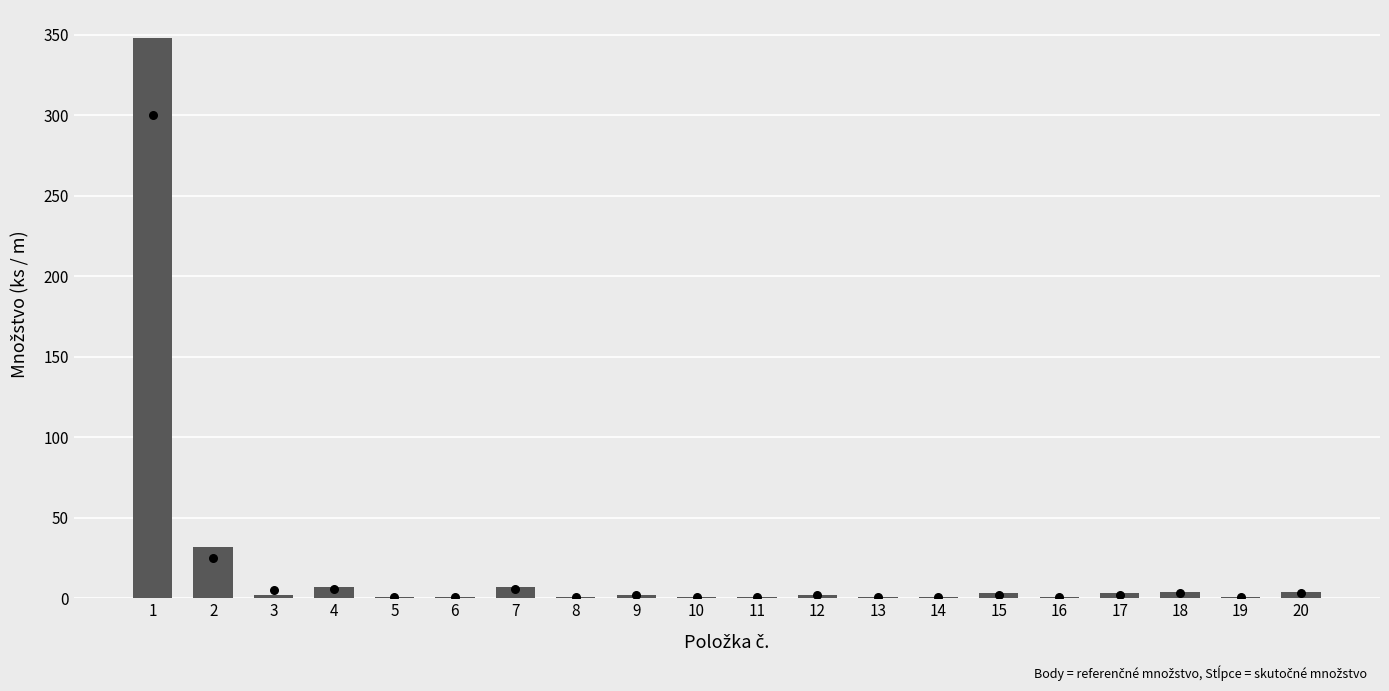

What are all the series names shown in the legend?

Množstvo (bar), Referenčné množstvo (bod)